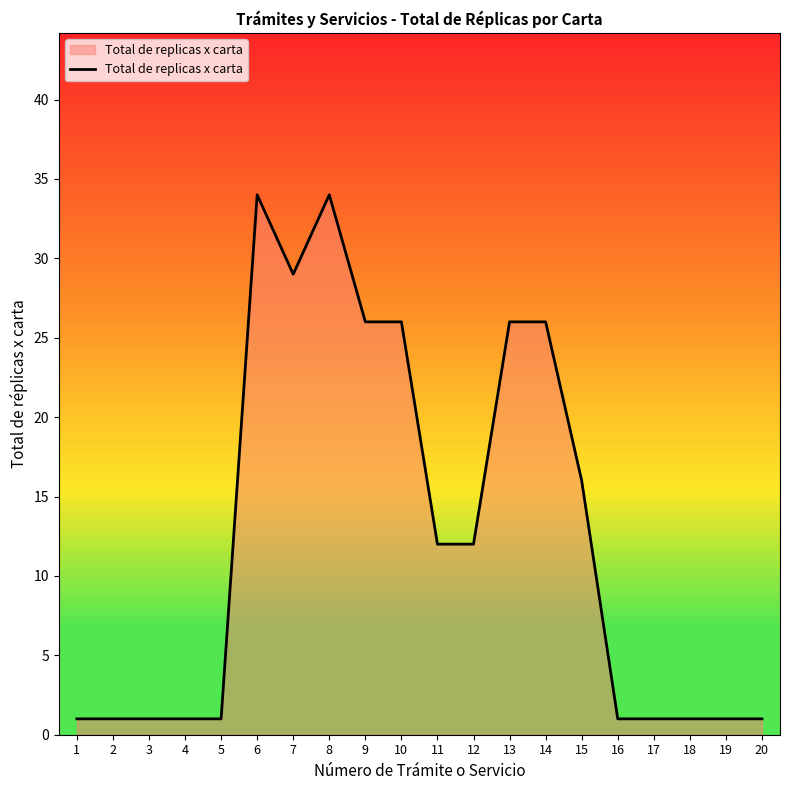

What is the difference between the values at 13 and 19?

25